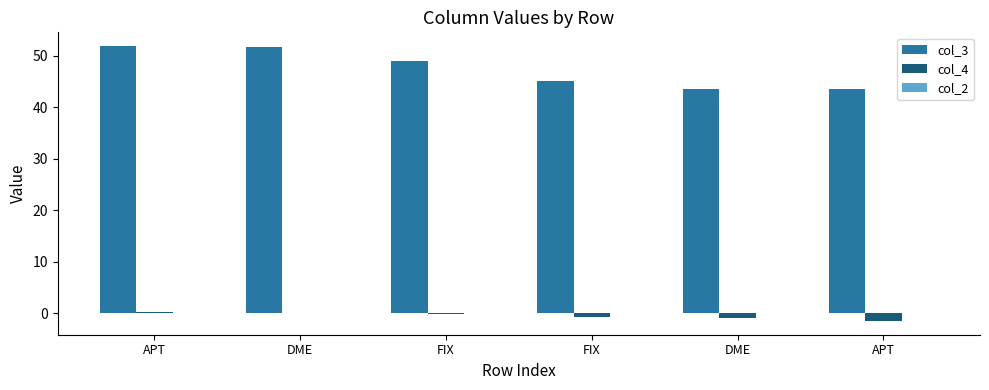

What is the total value across all series at APT?

52.1